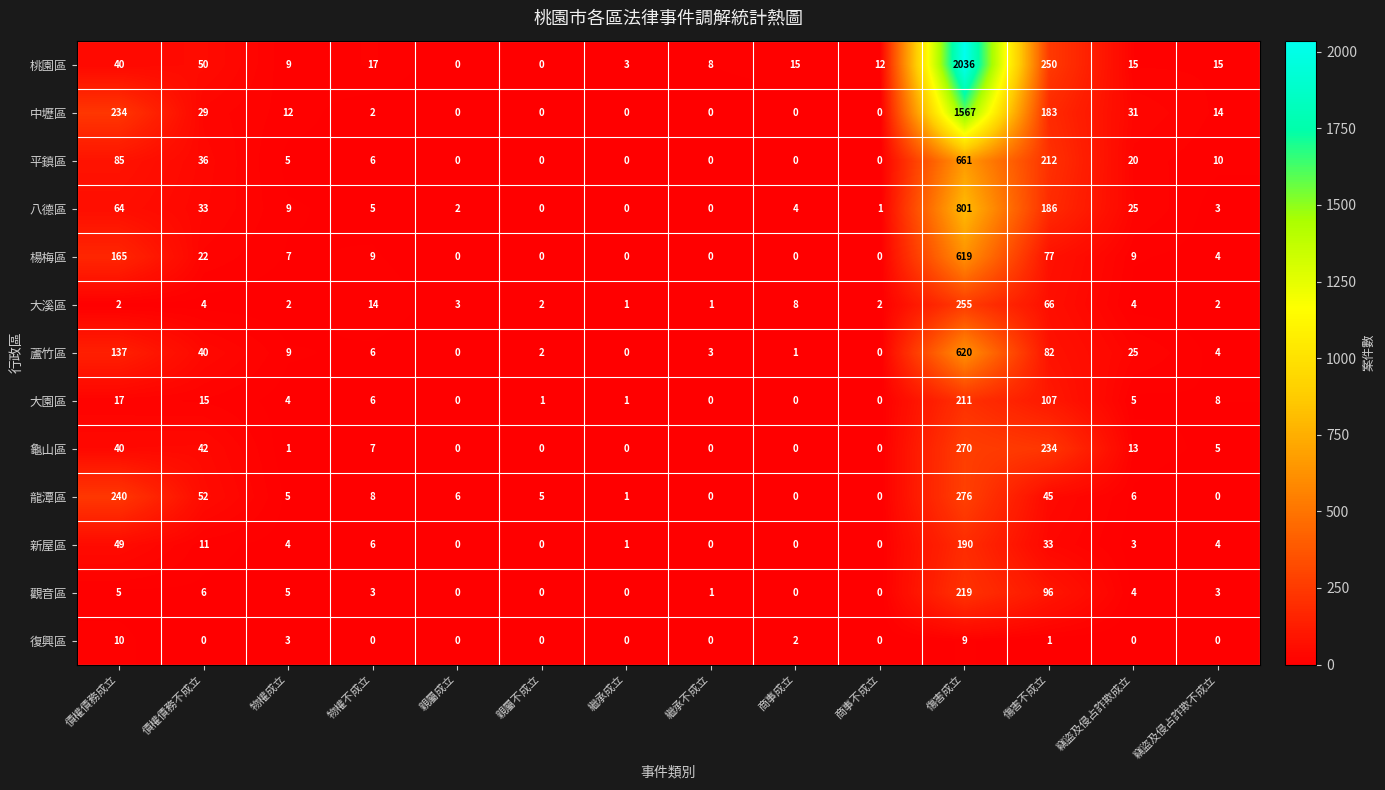

What is the spread (max minus min) of values at 親屬不成立?

5